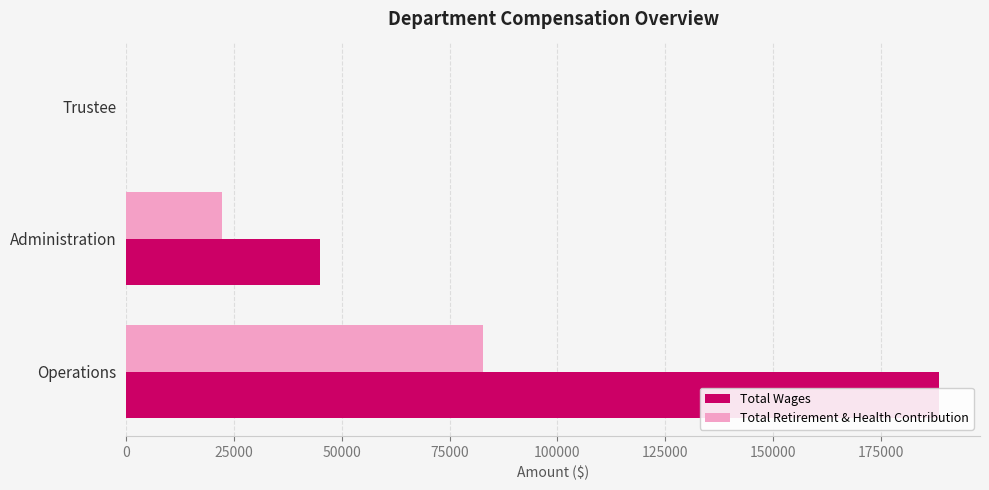

Between Administration and Trustee, which series saw the biggest shift?

Total Wages